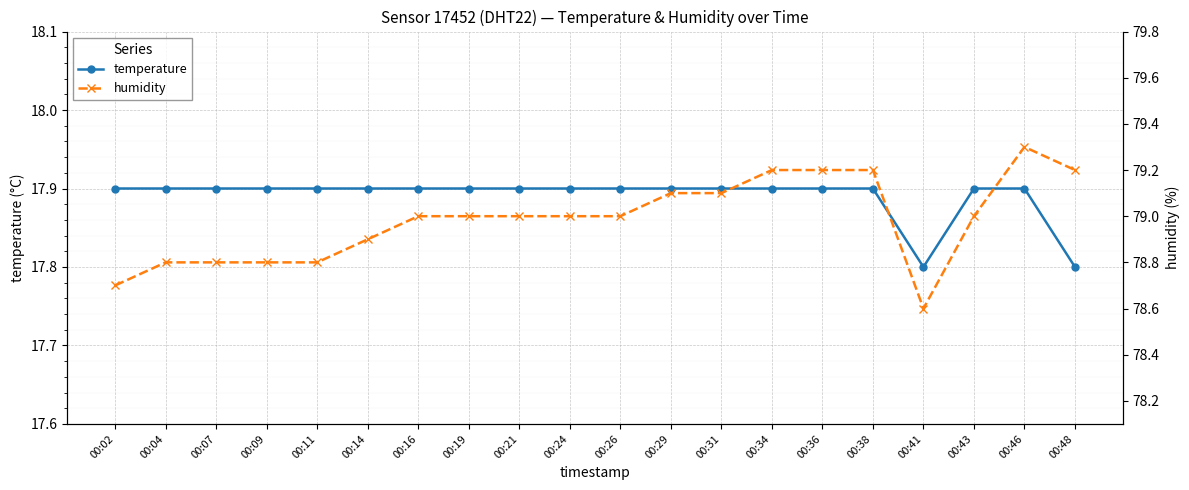

Reading right to left, list all the values displayed in this chart.

temperature: 00:48=17.8	00:46=17.9	00:43=17.9	00:41=17.8	00:38=17.9	00:36=17.9	00:34=17.9	00:31=17.9	00:29=17.9	00:26=17.9	00:24=17.9	00:21=17.9	00:19=17.9	00:16=17.9	00:14=17.9	00:11=17.9	00:09=17.9	00:07=17.9	00:04=17.9	00:02=17.9
humidity: 00:48=79.2	00:46=79.3	00:43=79.0	00:41=78.6	00:38=79.2	00:36=79.2	00:34=79.2	00:31=79.1	00:29=79.1	00:26=79.0	00:24=79.0	00:21=79.0	00:19=79.0	00:16=79.0	00:14=78.9	00:11=78.8	00:09=78.8	00:07=78.8	00:04=78.8	00:02=78.7